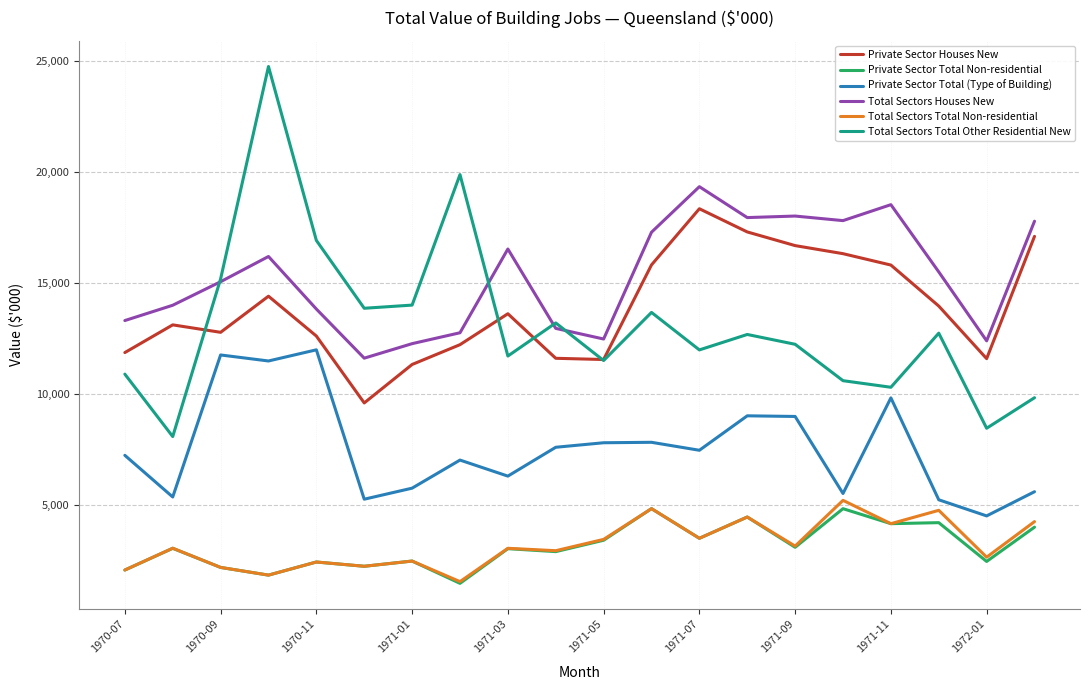

Which series has the widest spread of values?

Total Sectors Total Other Residential New